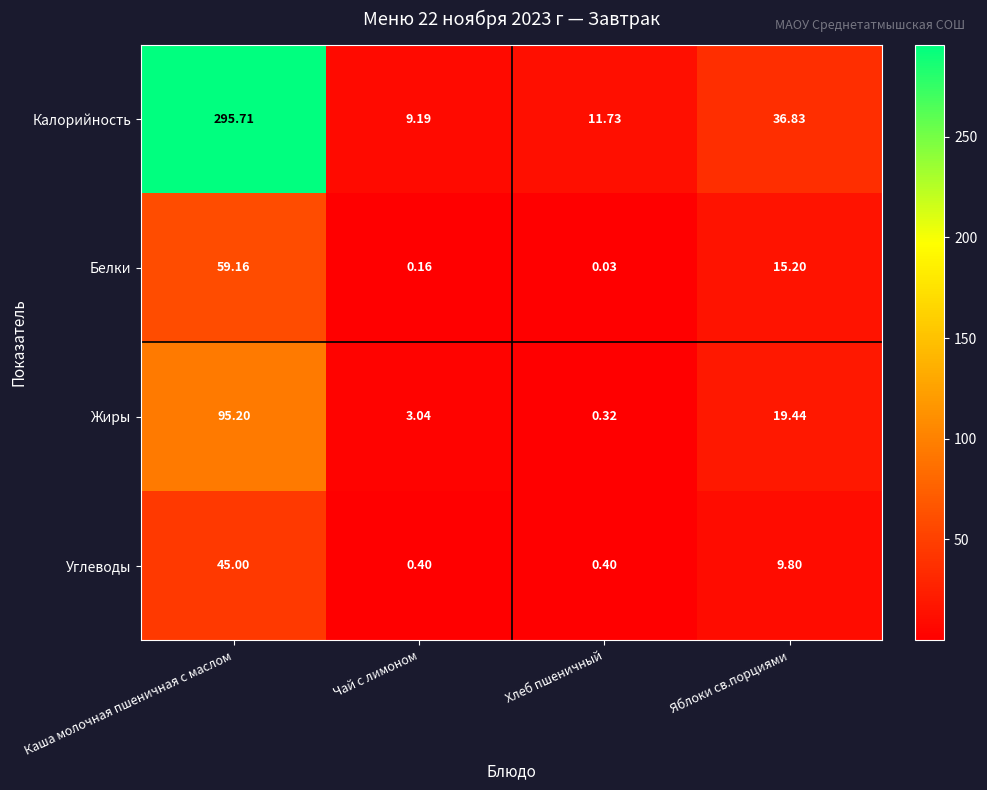

At Чай с лимоном, list the series in order from largest to smallest.

Калорийность, Жиры, Углеводы, Белки